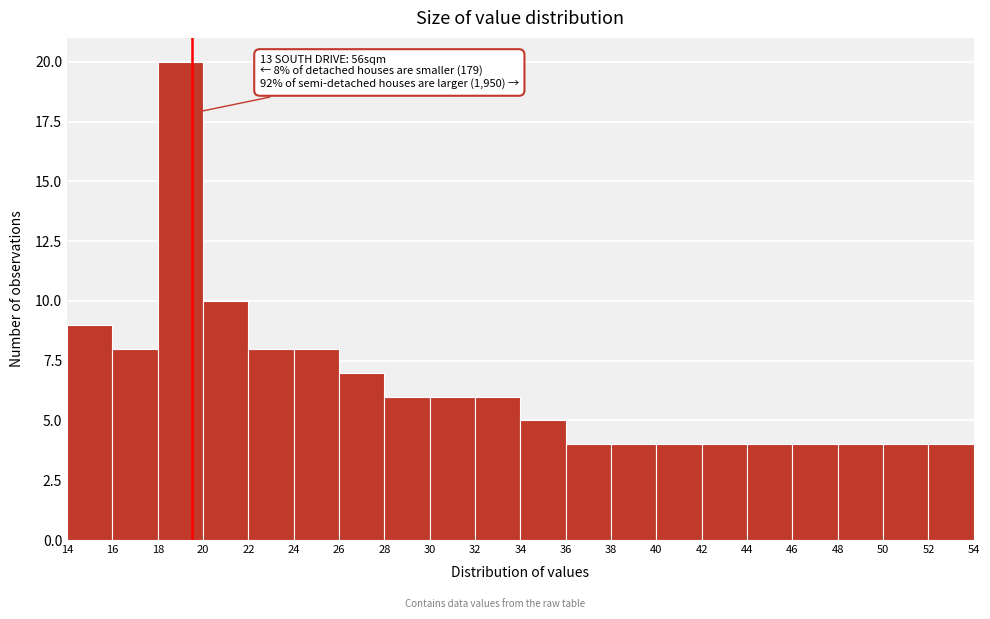

Over which range of the x-axis is the bar tallest?

18 to 20